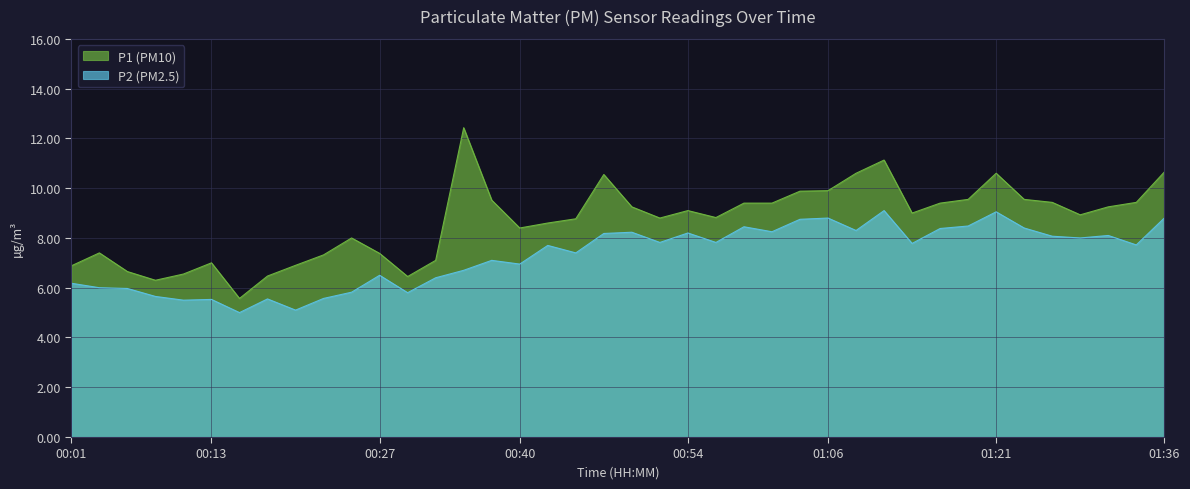

Rank the categories by P1 value from highest to lowest.

00:35, 01:11, 01:36, 01:09, 01:21, 00:47, 01:06, 01:04, 01:19, 01:24, 00:37, 01:26, 01:33, 00:59, 01:02, 01:16, 00:49, 01:31, 00:54, 01:14, 01:28, 00:57, 00:52, 00:44, 00:42, 00:40, 00:25, 00:03, 00:27, 00:23, 00:32, 00:13, 00:20, 00:01, 00:05, 00:10, 00:18, 00:30, 00:08, 00:15